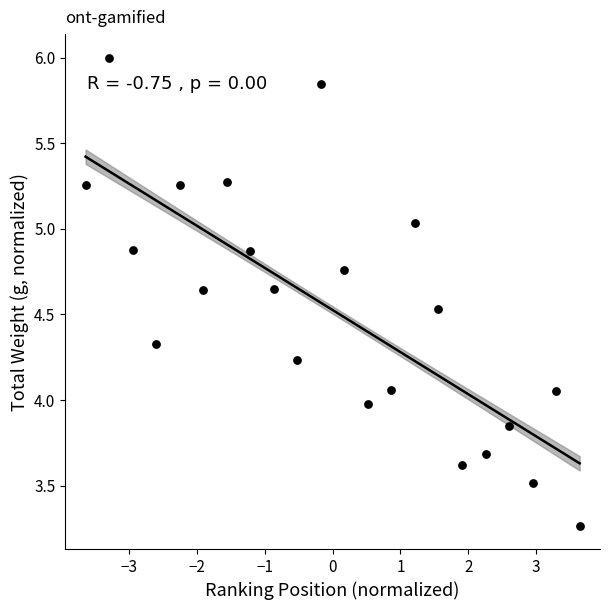

What is the range of X values (max minus min)?

7.3